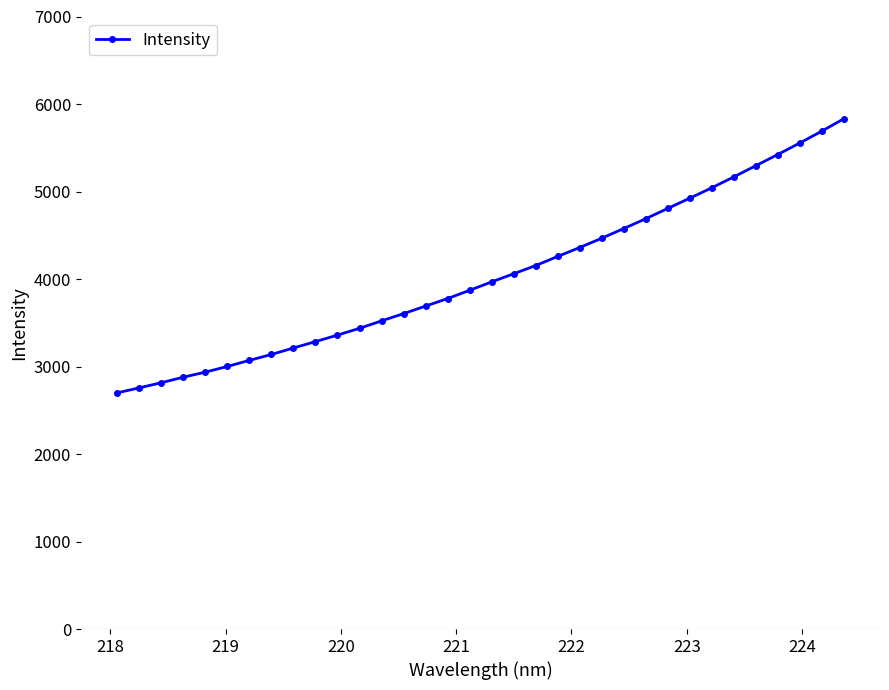

What is the difference between the maximum and minimum values?

3131.7